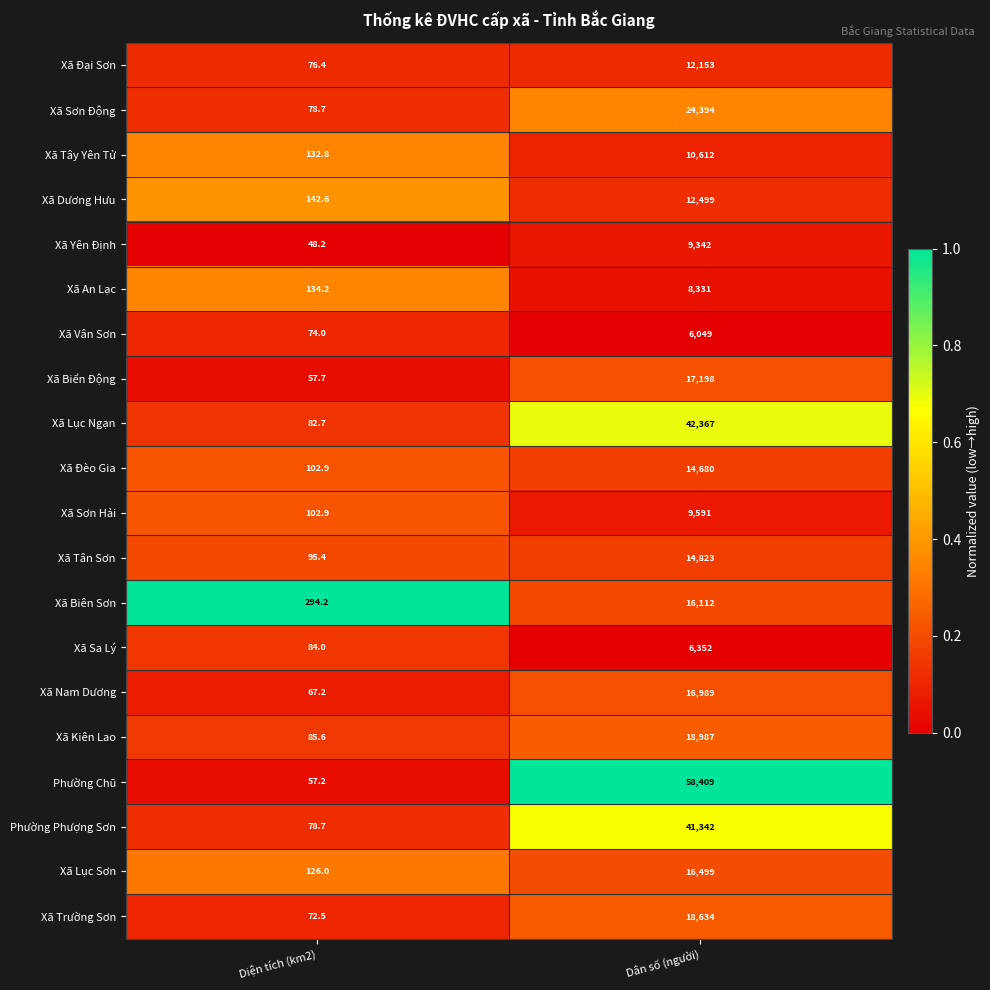

The value of Xã Trường Sơn at Dân số (người) is 28724.3. True or false?

False